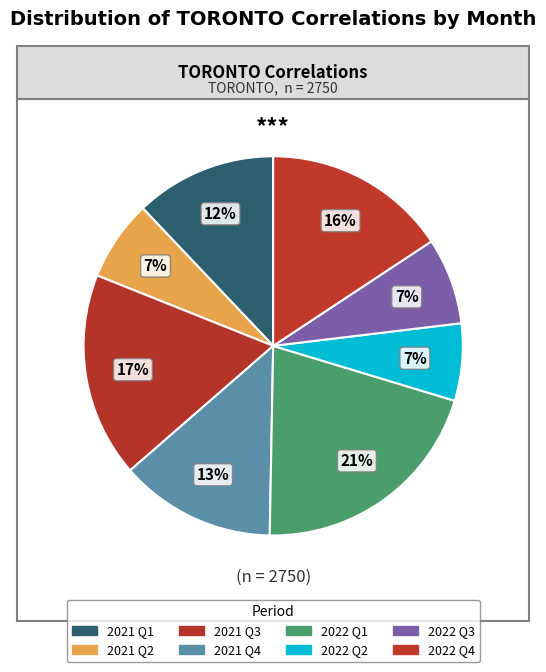

How many slices are in this pie chart?

8